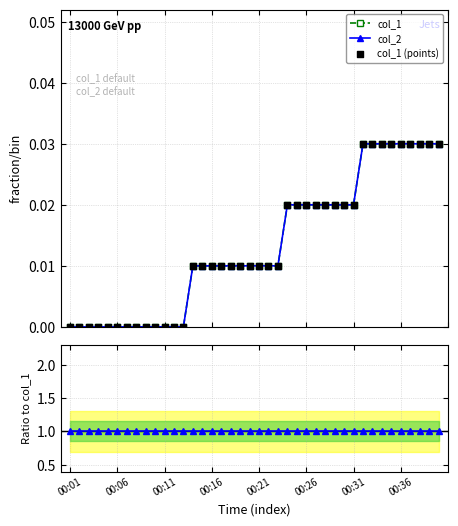

Which series contains the highest Y value?

col_2